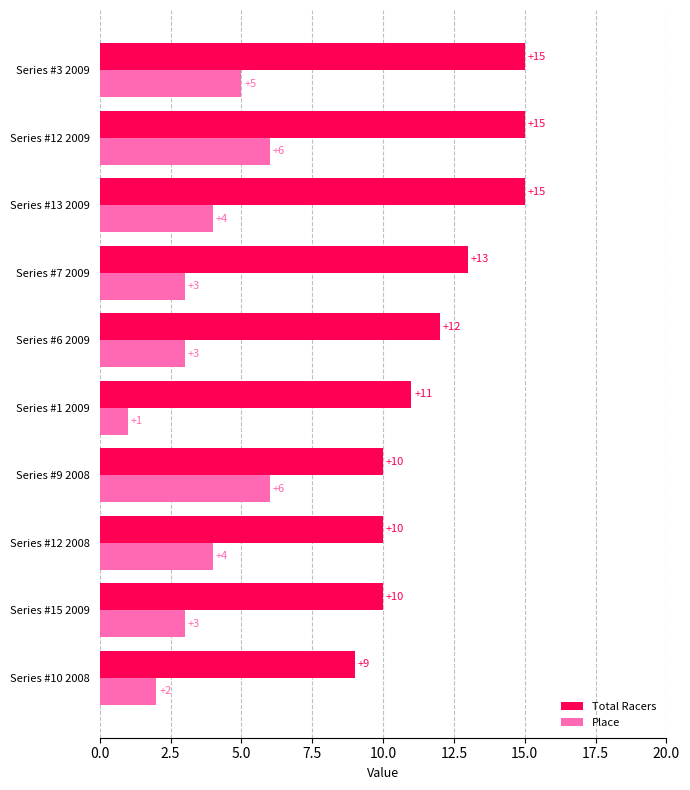

At how many categories does at least one series exceed 5?

10